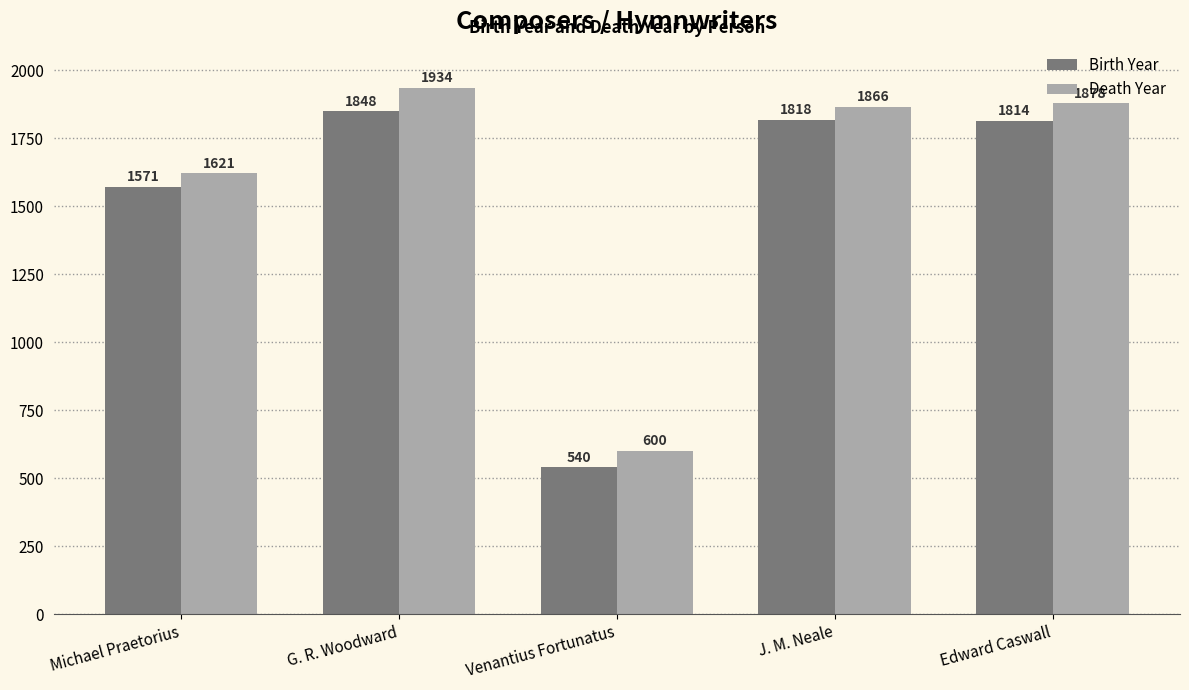

True or false: Death Year has a value of 651 at Edward Caswall.

False